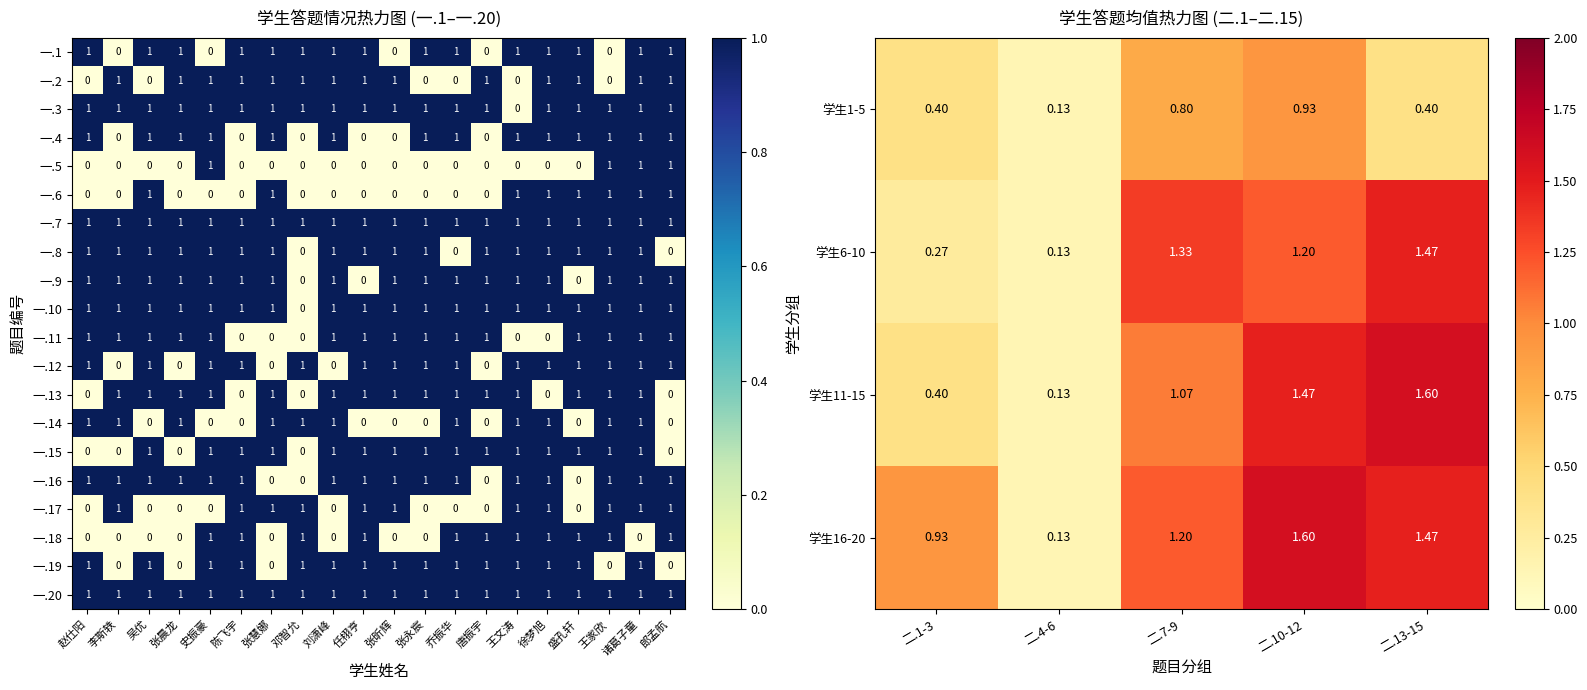

How many distinct data groups are displayed?

20